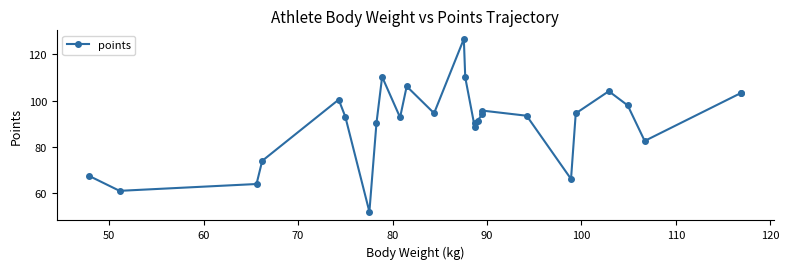

Count the number of values greater than 93.

15